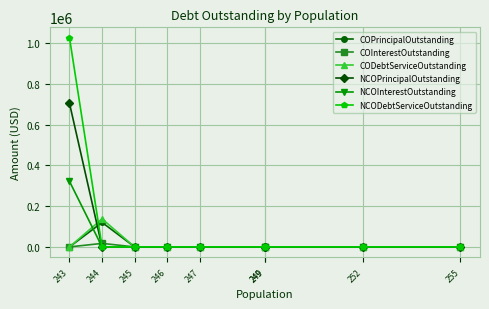

The value of NCOInterestOutstanding at 249 is 0.0. True or false?

True